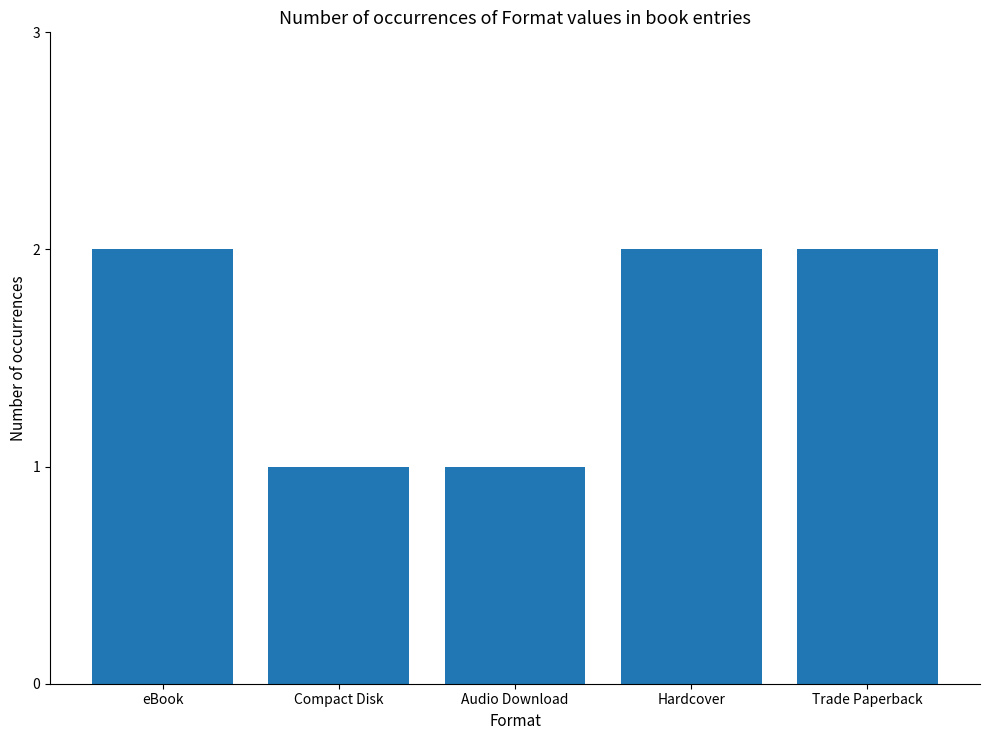

What is the maximum value shown in the chart?

2